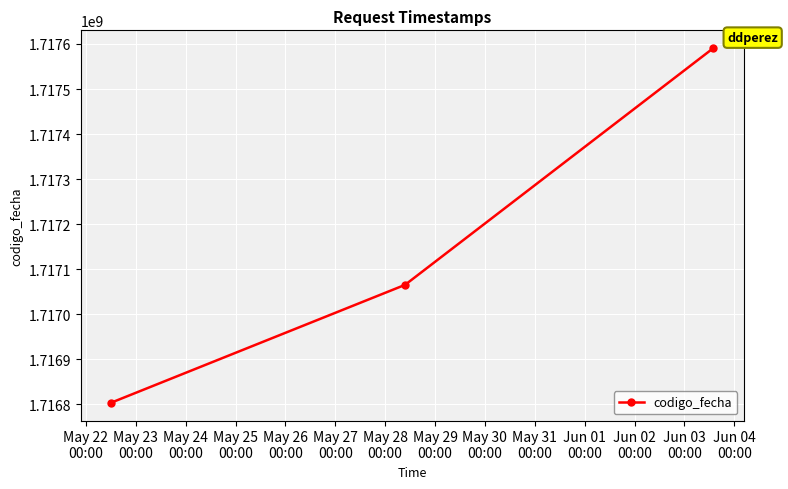

What is the difference between the second highest and minimum values?

262063